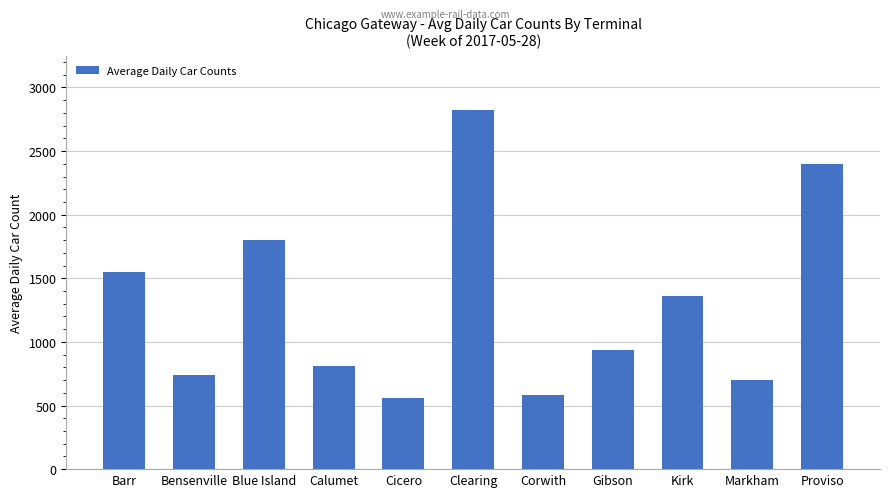

What is the minimum value shown in the chart?

559